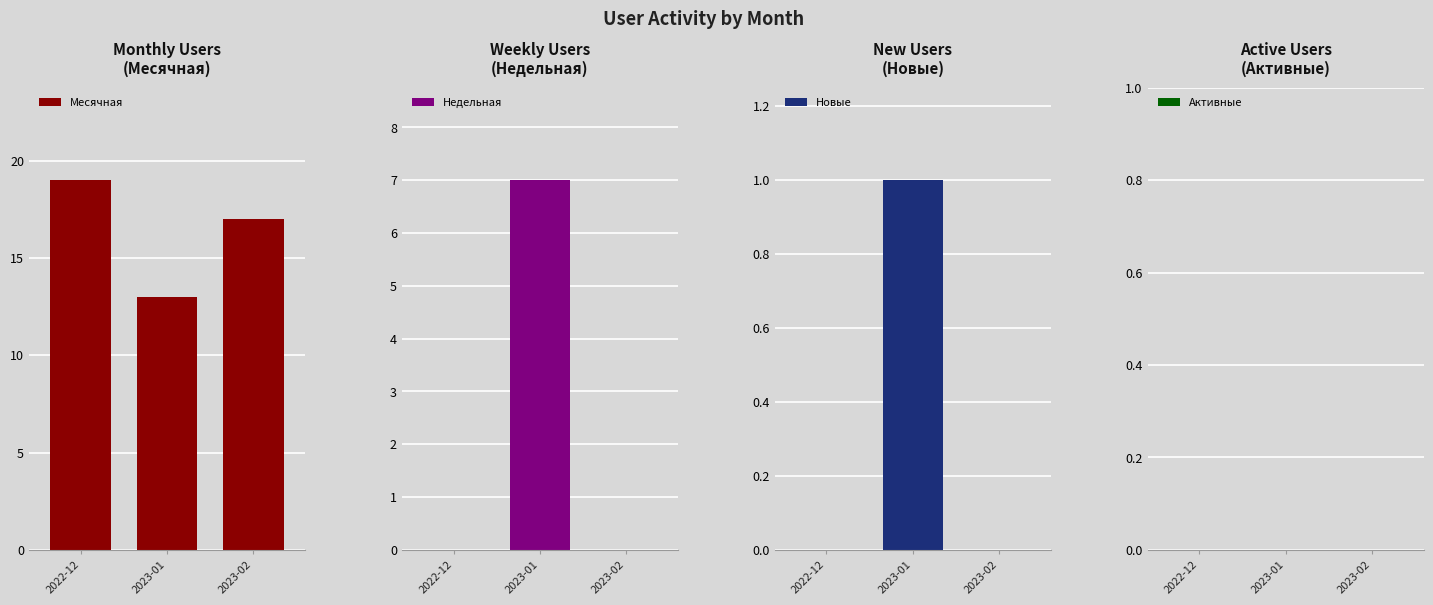

What is the difference between the maximum and minimum values in the Месячная series?

6